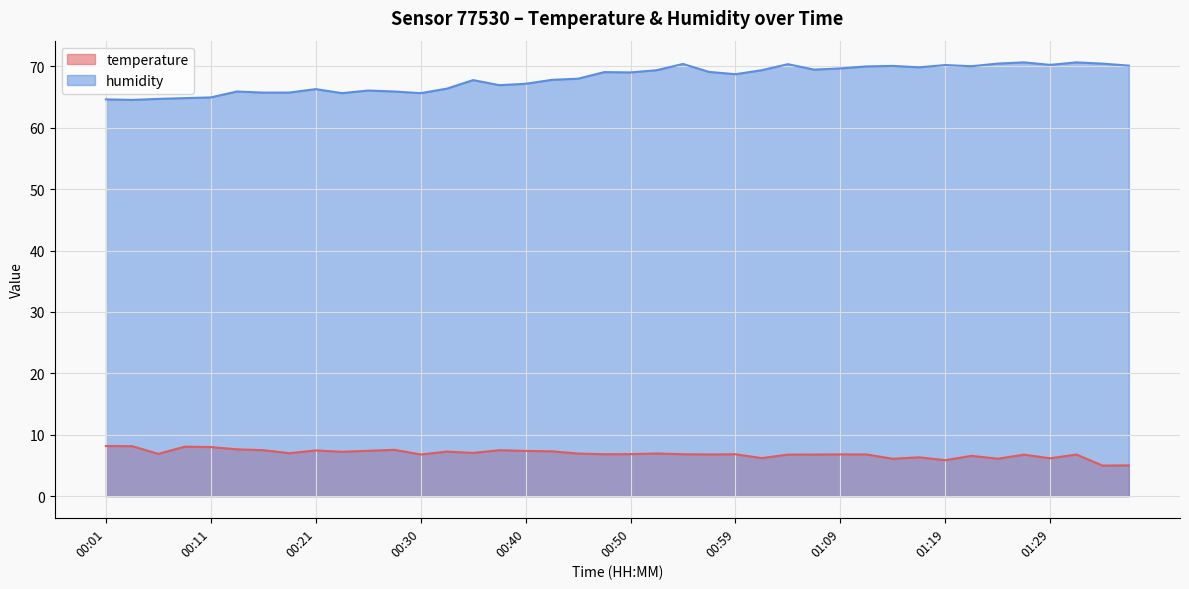

Is it true that humidity equals 69.1 at 00:57?

True